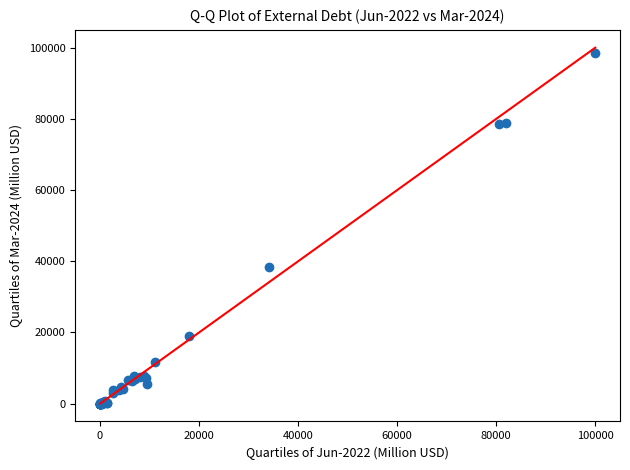

What Y value in the scatter plot is closest to 49250?

38404.2